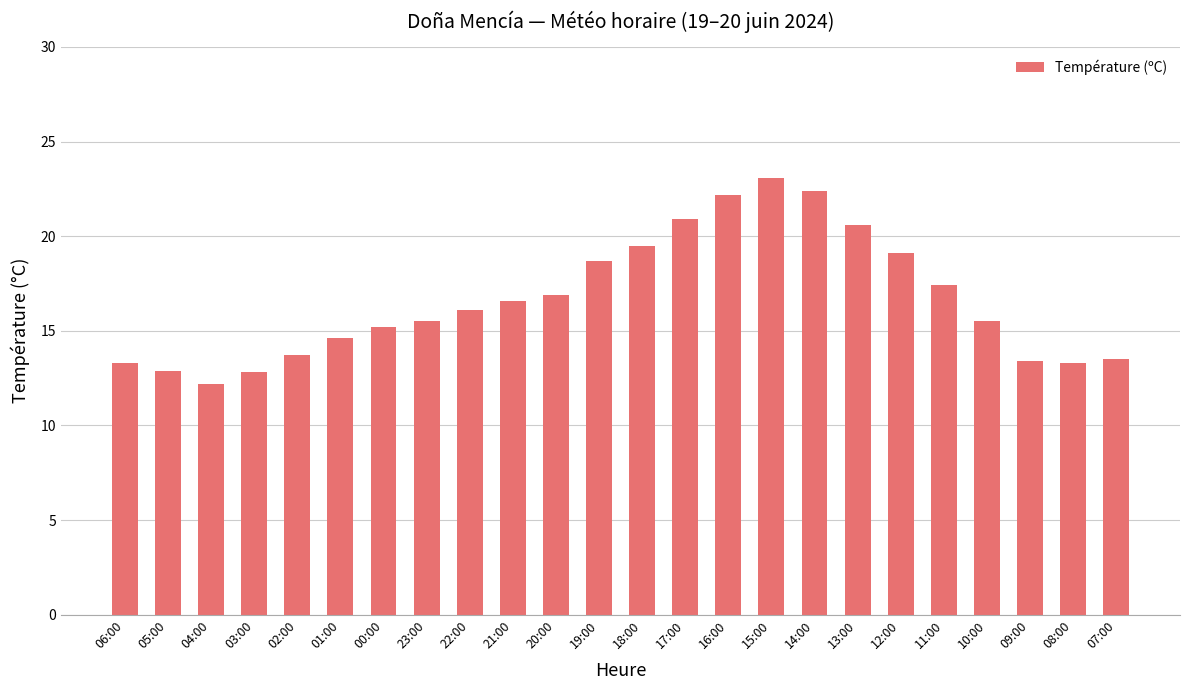

The value at 03:00 is 21.6. True or false?

False